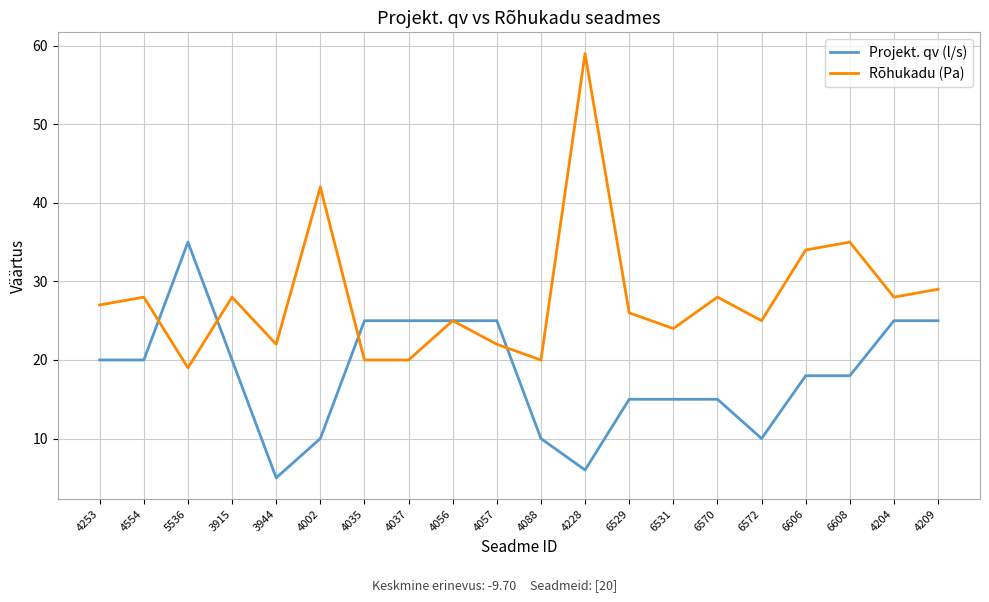

Rank the series at 6529 from lowest to highest value.

Projekt. qv (l/s), Rõhukadu (Pa)